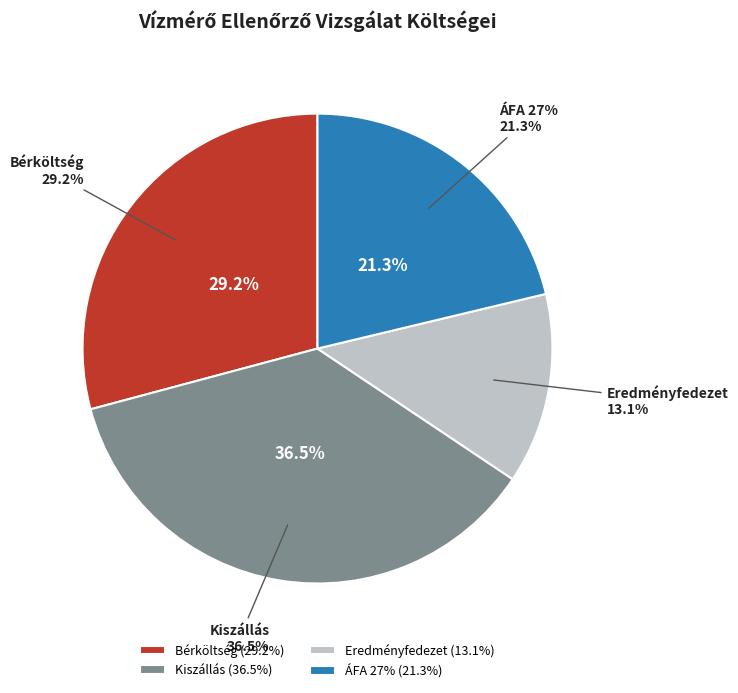

To the nearest percent, what portion does Eredményfedezet represent?

13%